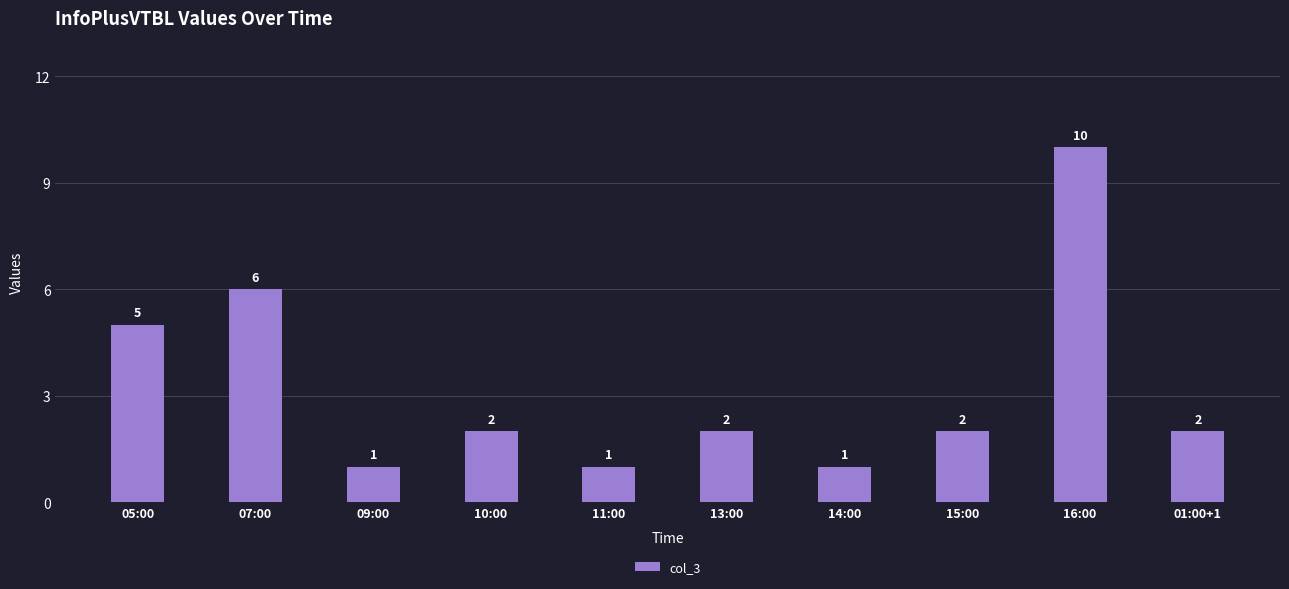

What is the label of the 6th bar from the left?

13:00